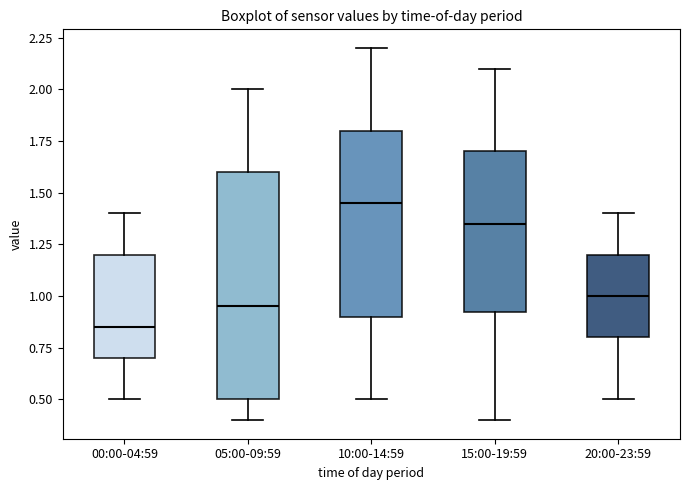

Which box has the highest median line?

10:00-14:59